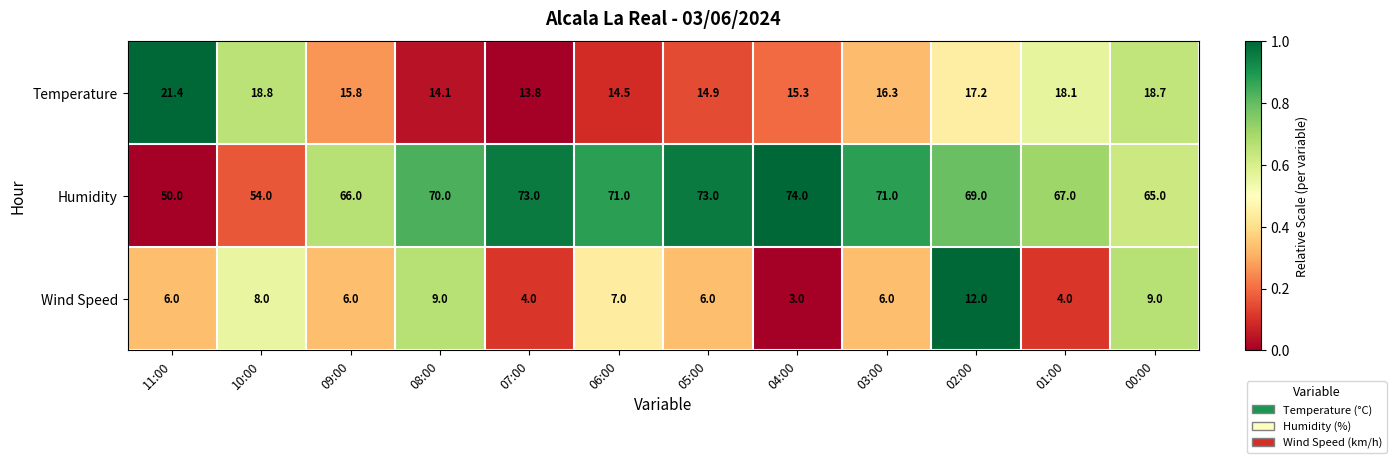

What is the difference between the highest and lowest values at 03:00?

65.0